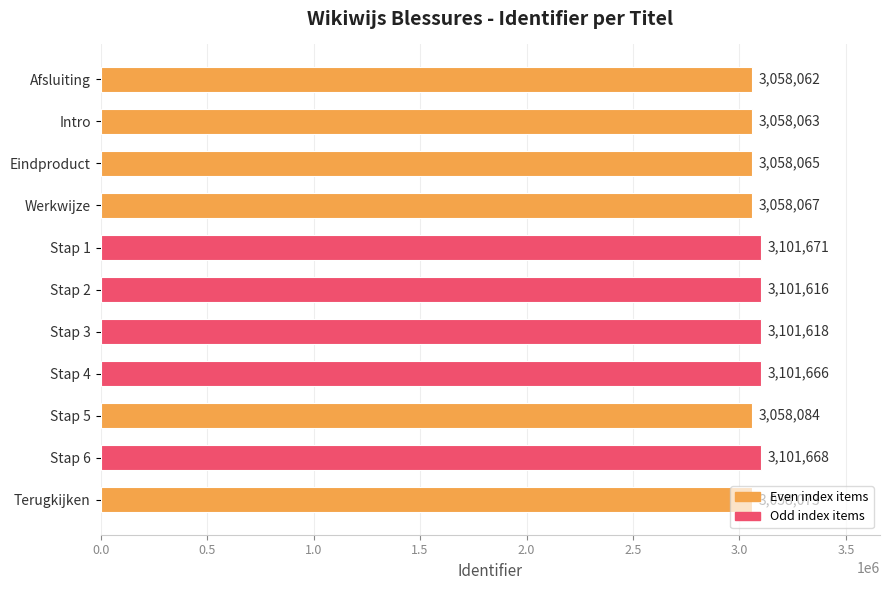

The chart shows a value of 3058073 at Terugkijken. True or false?

True